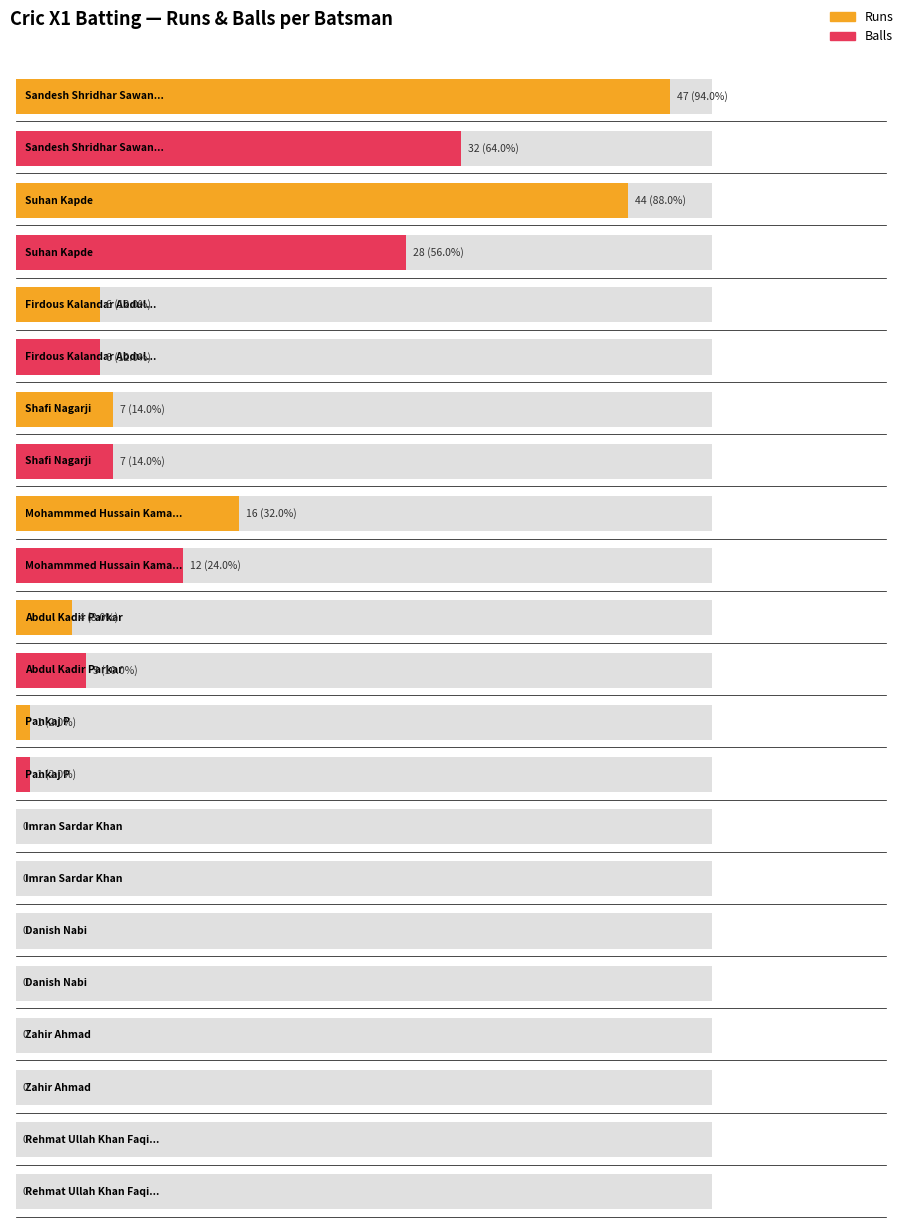

Is the value of Balls at Suhan Kapde greater than the value of Runs at Imran Sardar Khan?

Yes